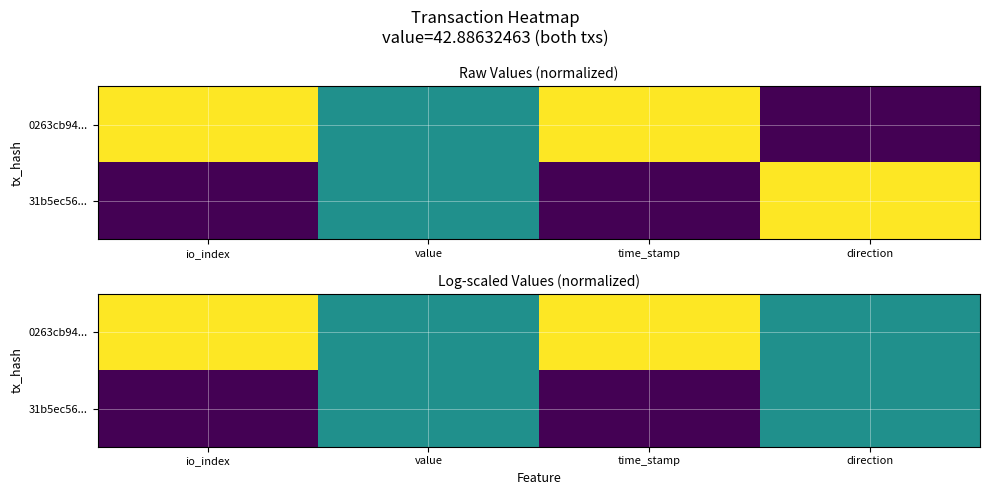

What is the greatest value displayed?

1.0